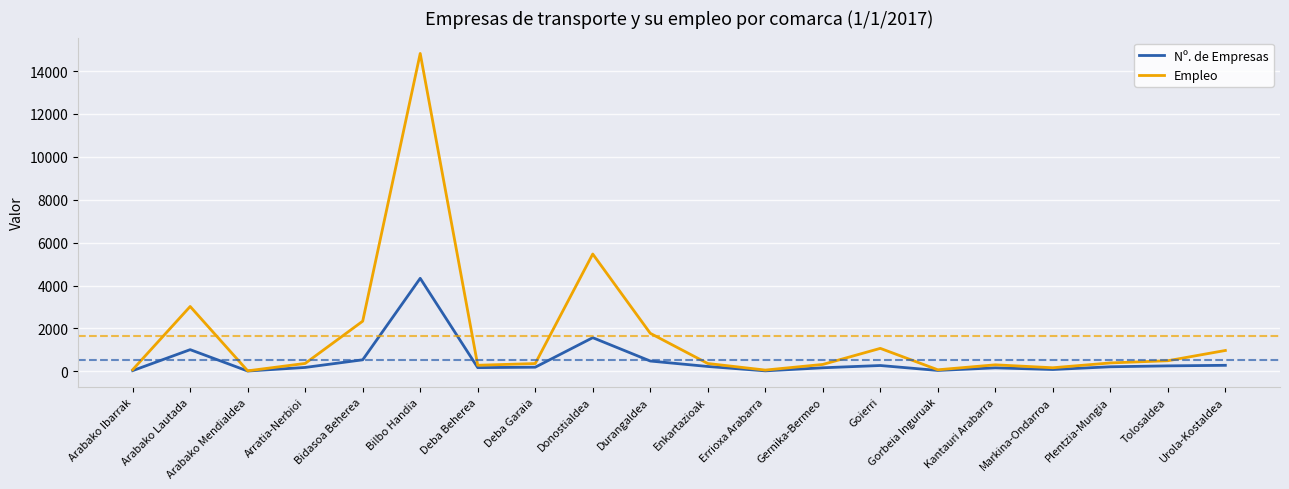

True or false: Nº. de Empresas has a value of 1570 at Donostialdea.

True